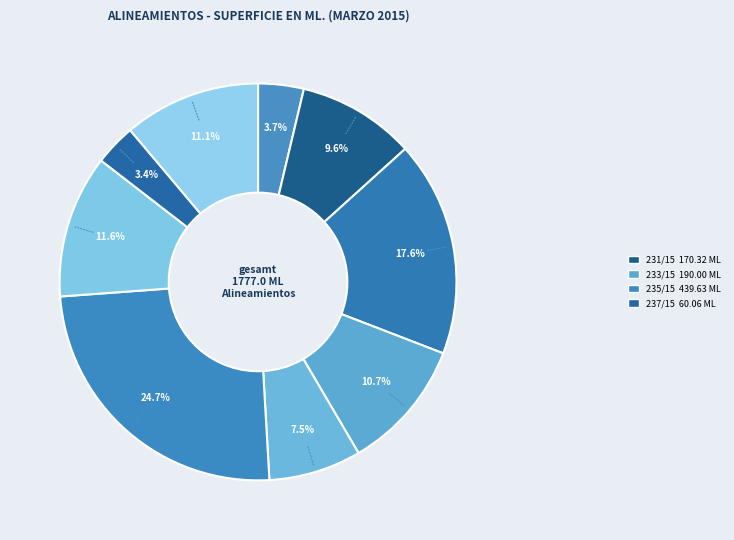

Count the number of slices in the pie.

9